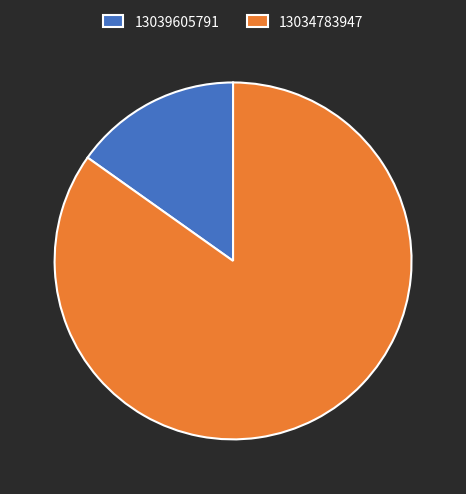

What is the ratio of the value at 13034783947 to the value at 13039605791?

5.6